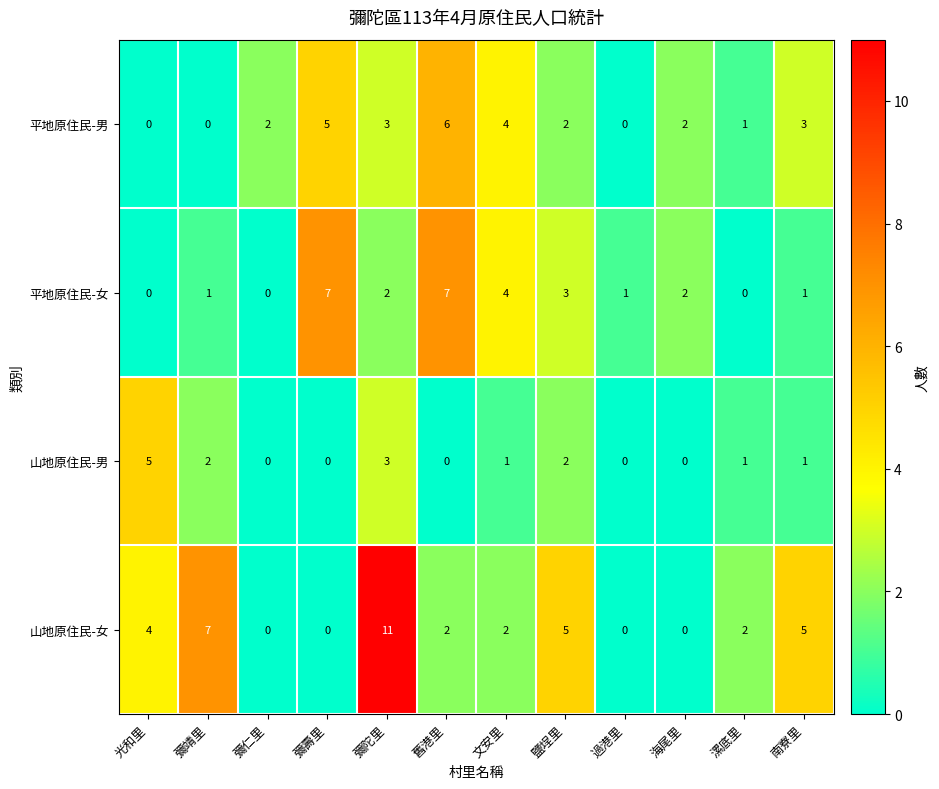

Count the 平地原住民-男 values in the range 1 to 4.

7